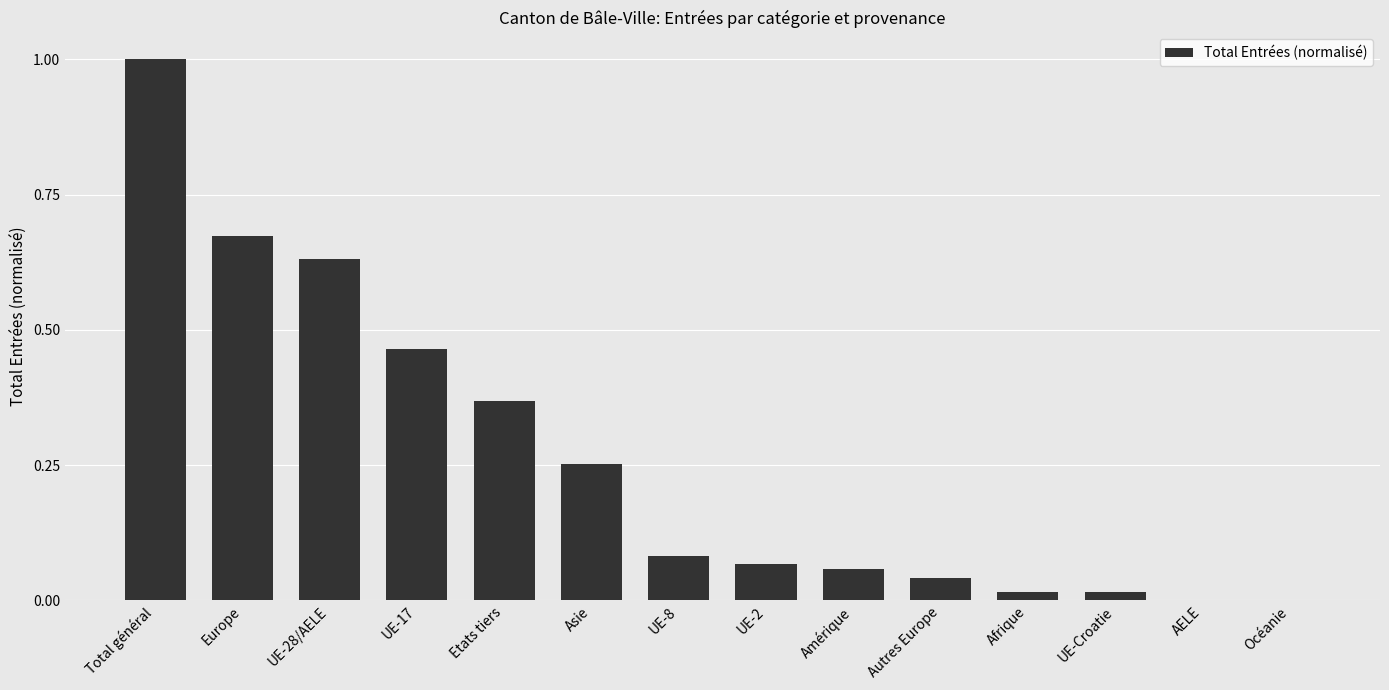

Count the number of categories in the chart.

14